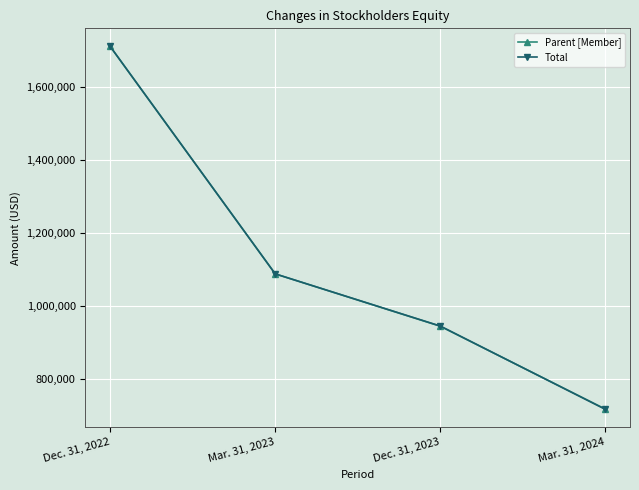

Where does the Total series first go above 1088545?

Dec. 31, 2022